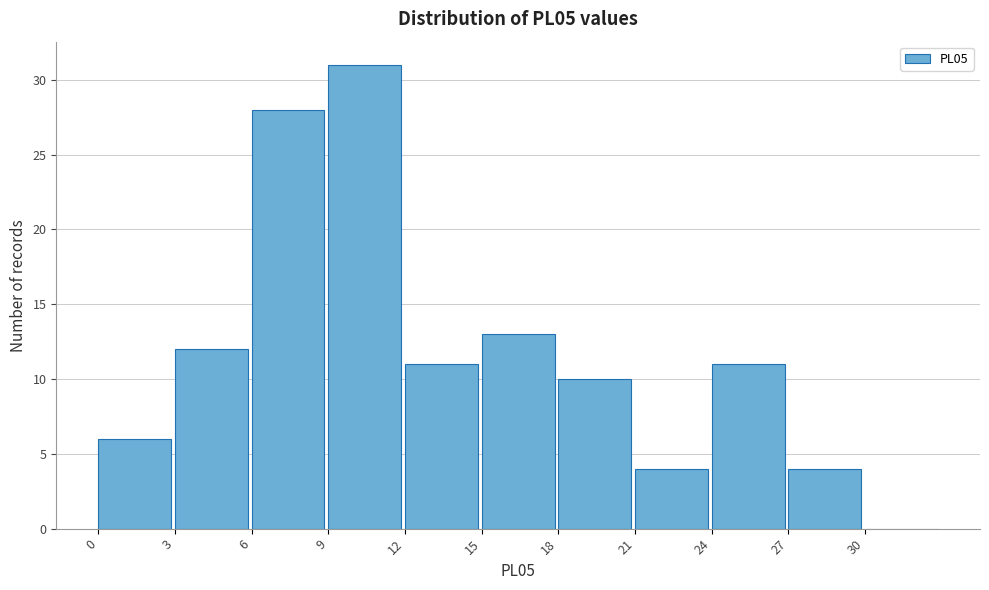

Reading left to right, transcribe this chart: for each bar, give the range it covers on the x-axis and its height. The values are not printed on the chart, so give them approximately, as read against the axis.

0 to 3: 6
3 to 6: 12
6 to 9: 28
9 to 12: 31
12 to 15: 11
15 to 18: 13
18 to 21: 10
21 to 24: 4
24 to 27: 11
27 to 30: 4
30 to 33: 0